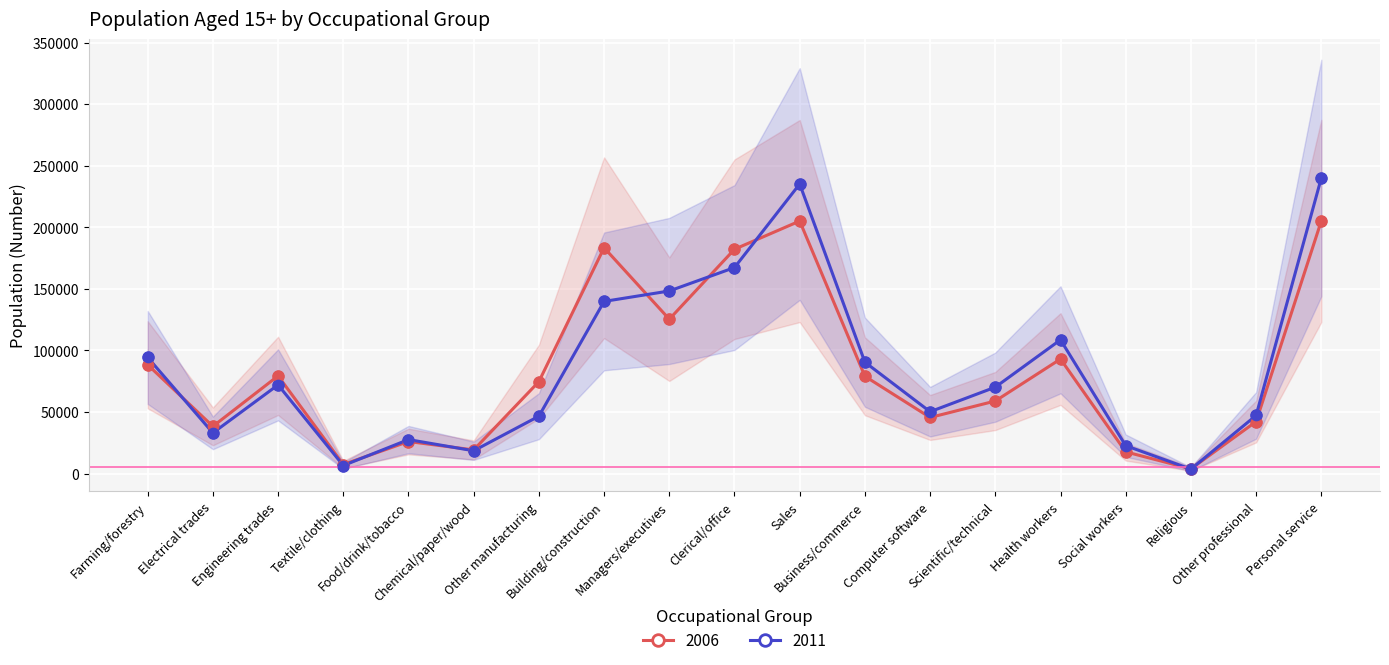

Which series has the largest Y range (max minus min)?

2011